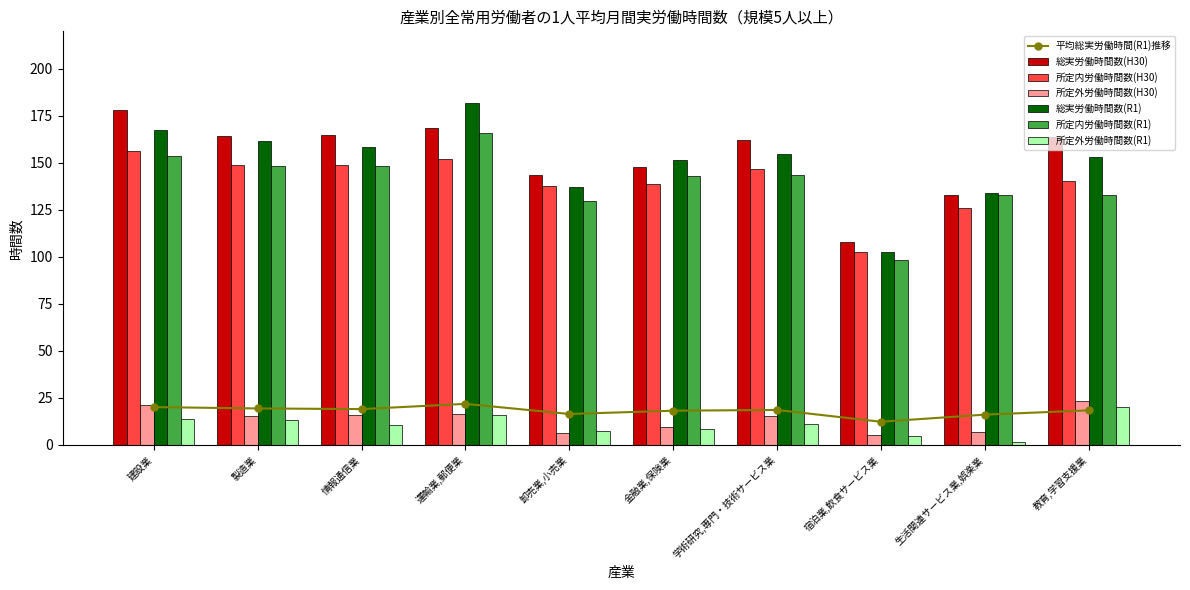

Is it true that 総実労働時間数(H30) equals 163.7 at 教育,学習支援業?

True